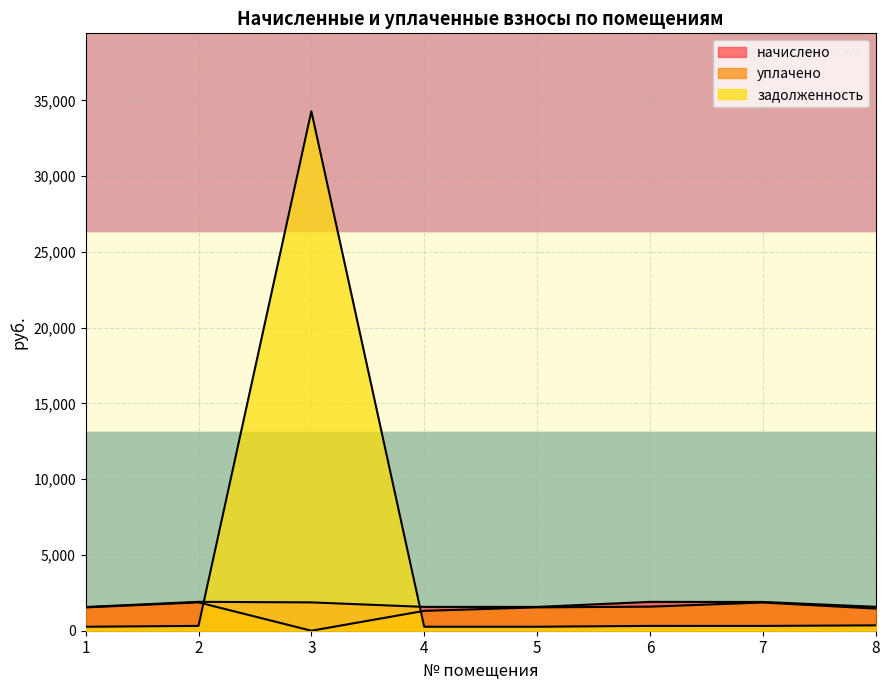

How many data points in начислено are above 1870?

4